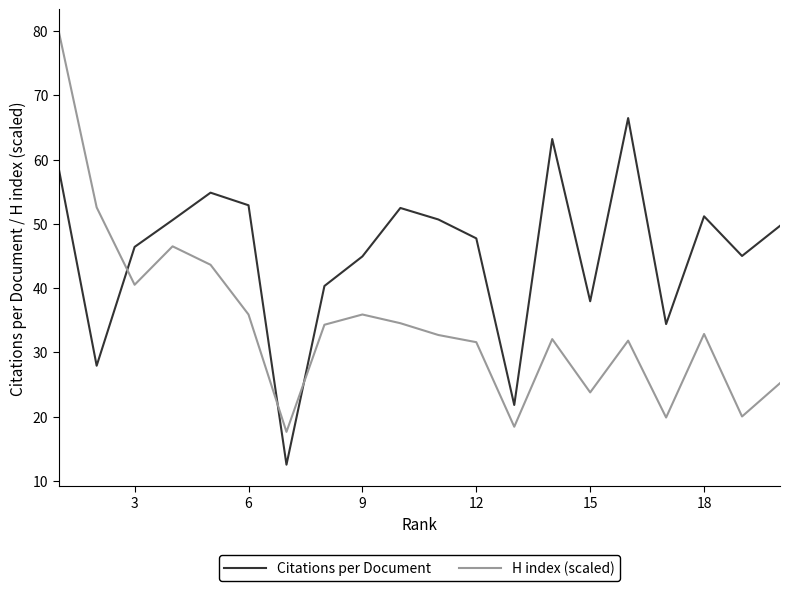

What is the difference between the maximum and minimum values in the Citations per Document series?

53.9